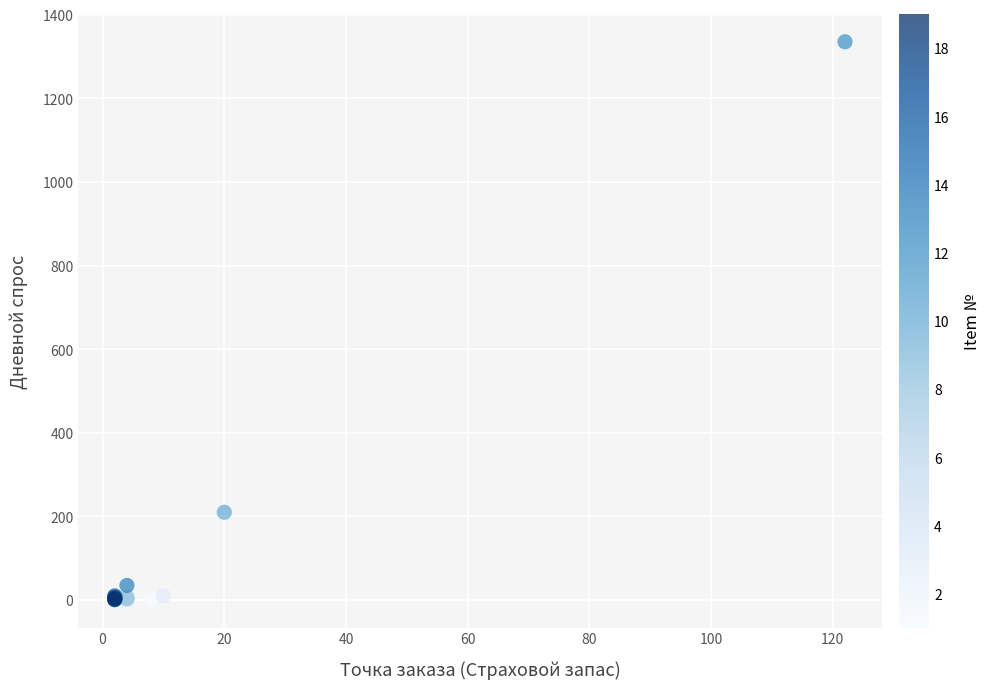

What Y value in the scatter plot is closest to 668?

210.0